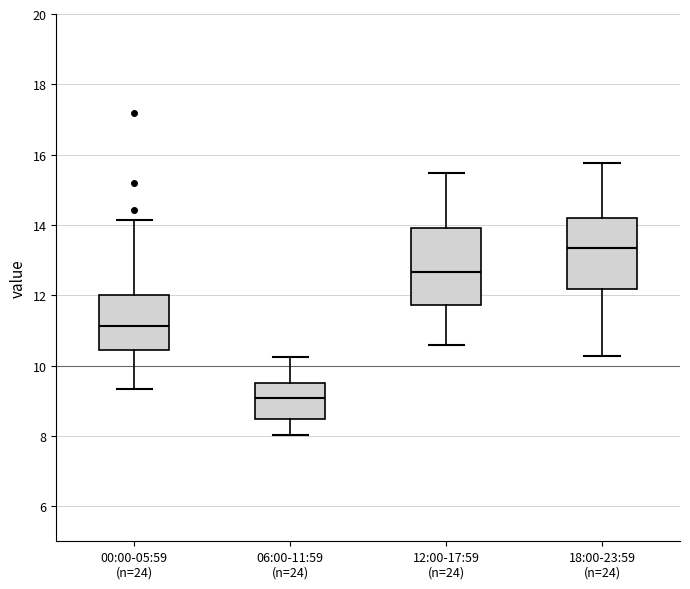

Which box has the lowest median line?

06:00-11:59 (n=24)